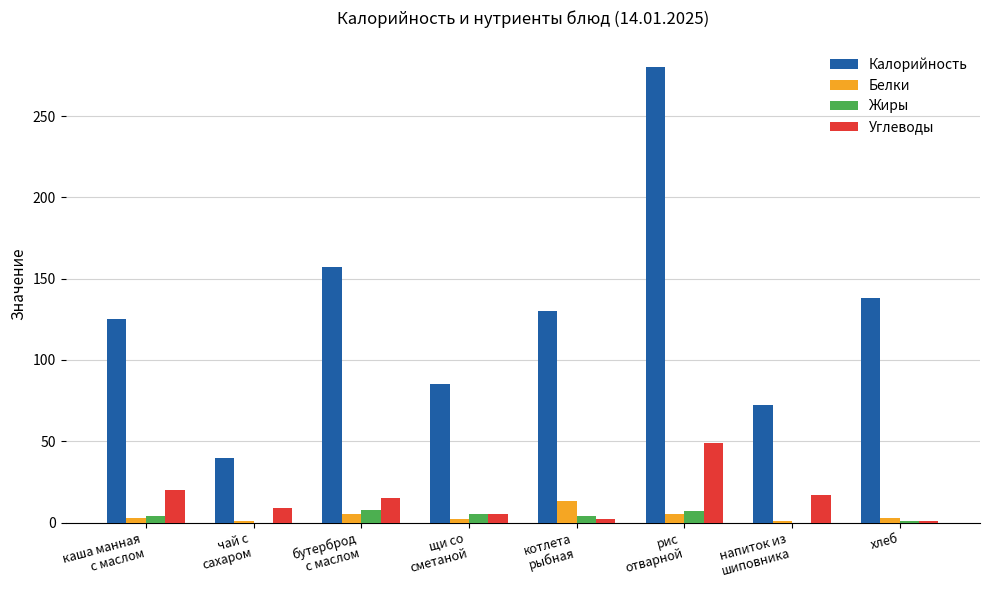

What is the maximum value shown in the chart?

280